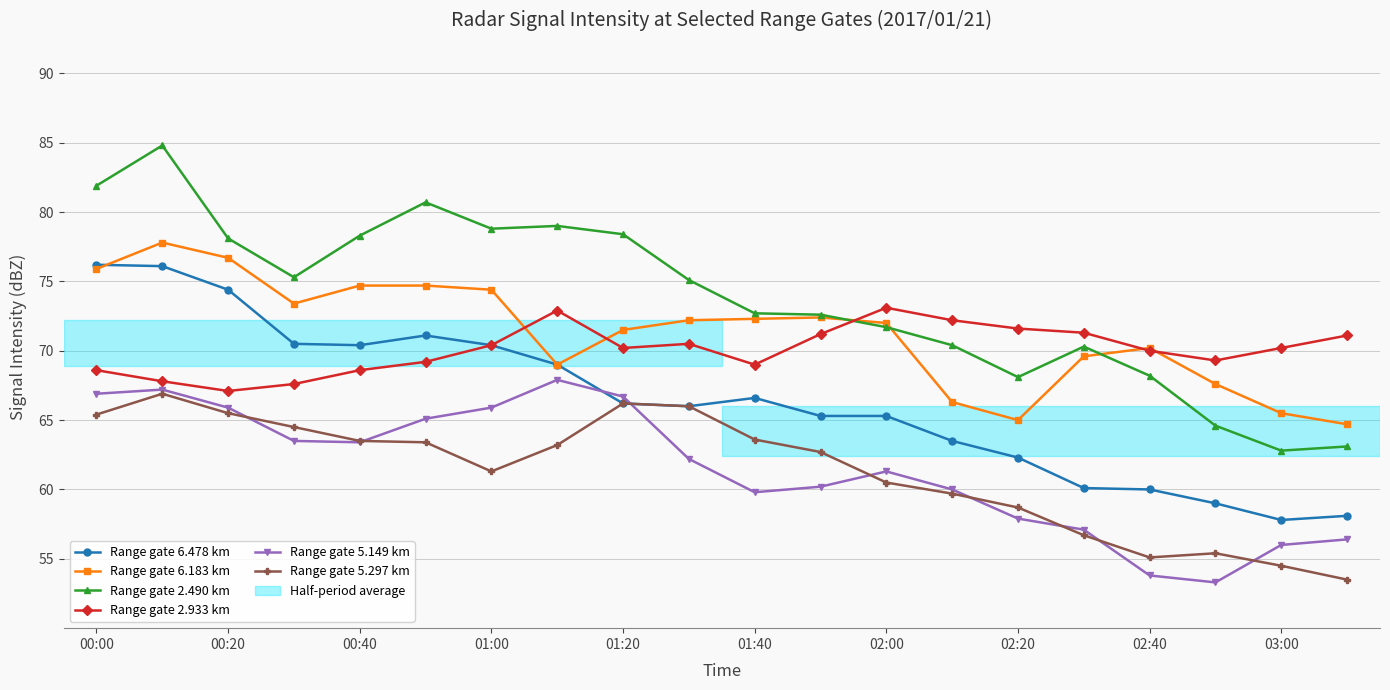

What is the maximum value for Range gate 5.149 km?

67.9